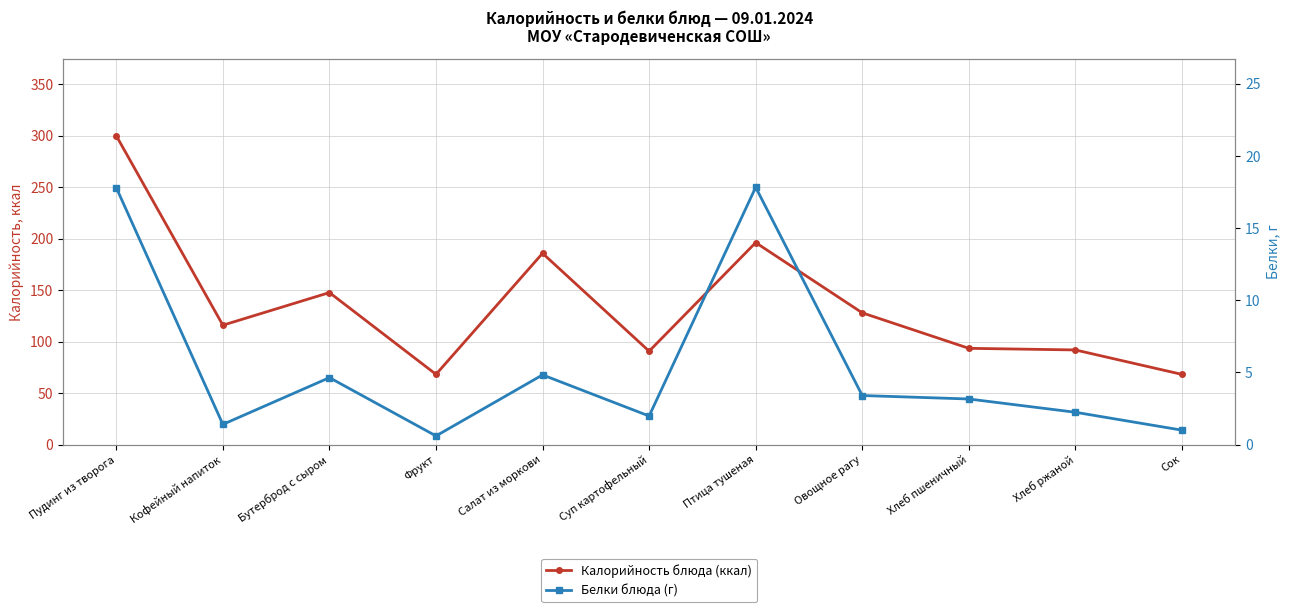

At Бутерброд с сыром, list the series in order from largest to smallest.

Калорийность, ккал, Белки, г